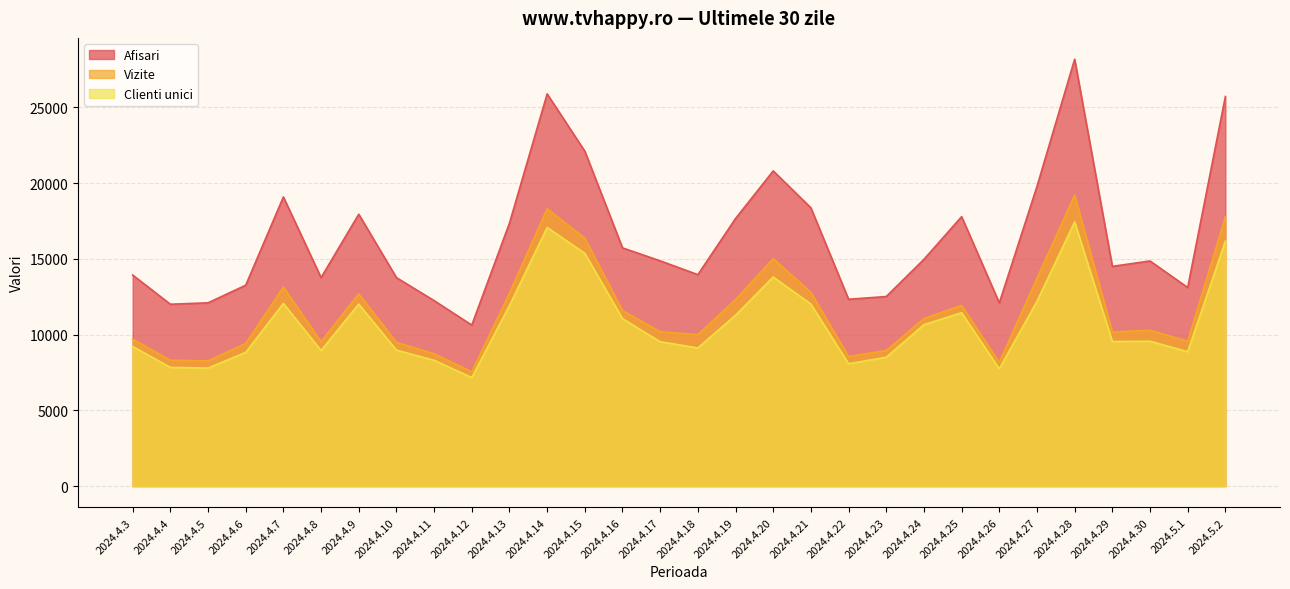

Is it true that Vizite equals 11424 at 2024.4.4?

False